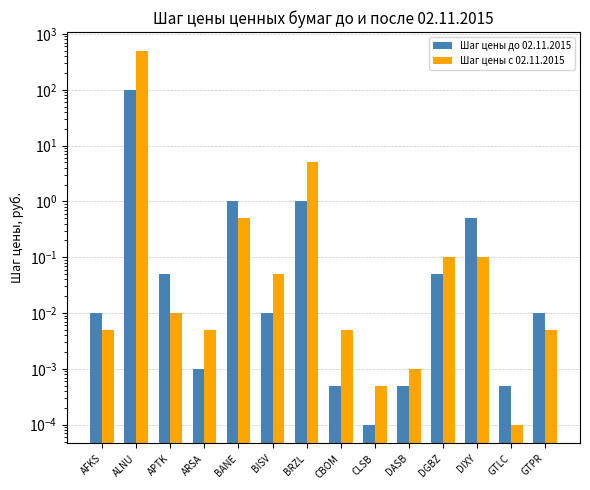

Is it true that Шаг цены до 02.11.2015 equals 1.0 at BANE?

True